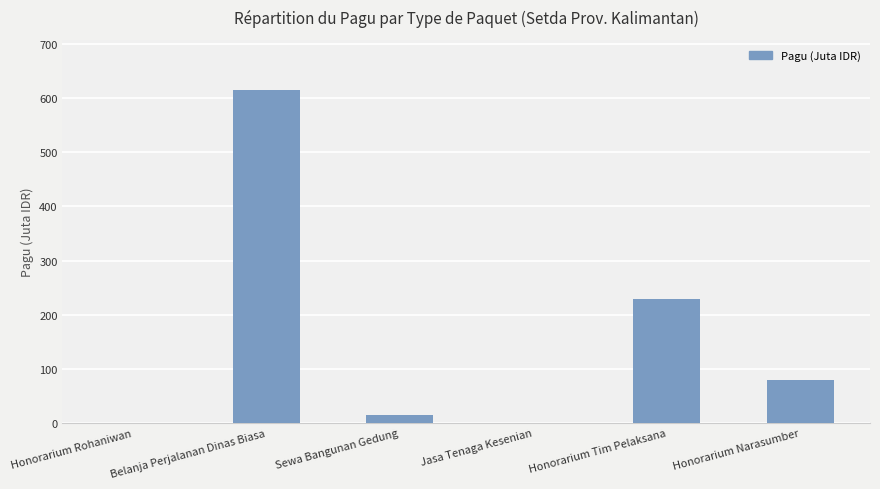

What is the ratio of the value at Honorarium Narasumber to the value at Sewa Bangunan Gedung?

5.5